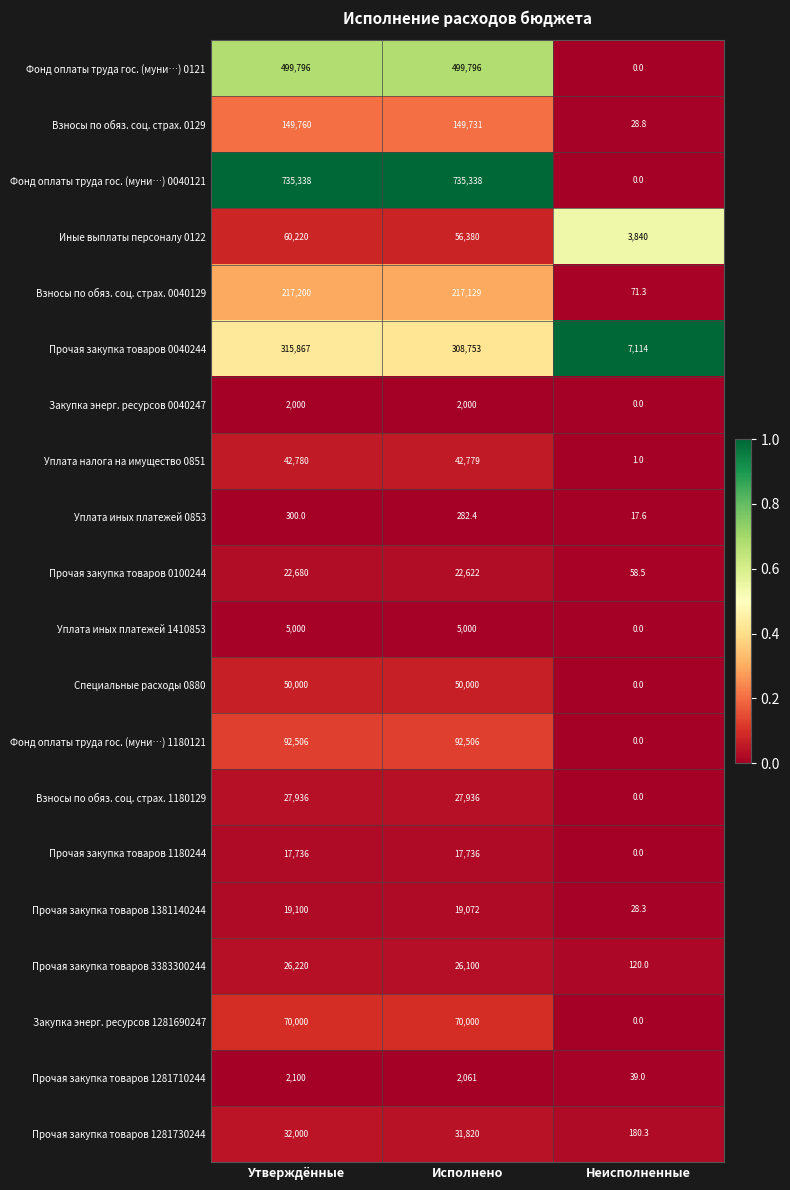

True or false: Закупка энерг. ресурсов 1281690247 has a value of 0.0 at Неисполненные.

True